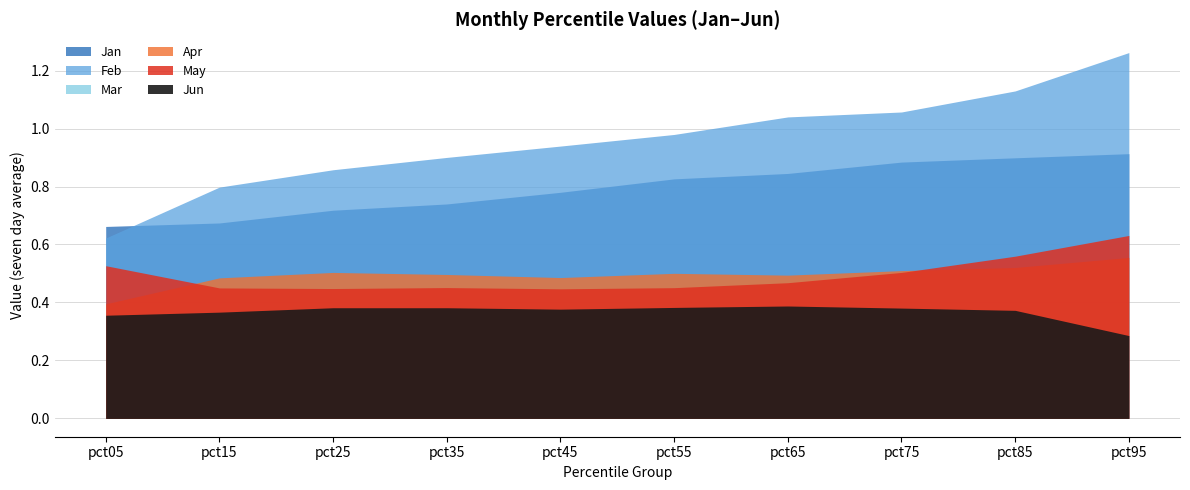

Which category has the lowest value in the May series?

pct45